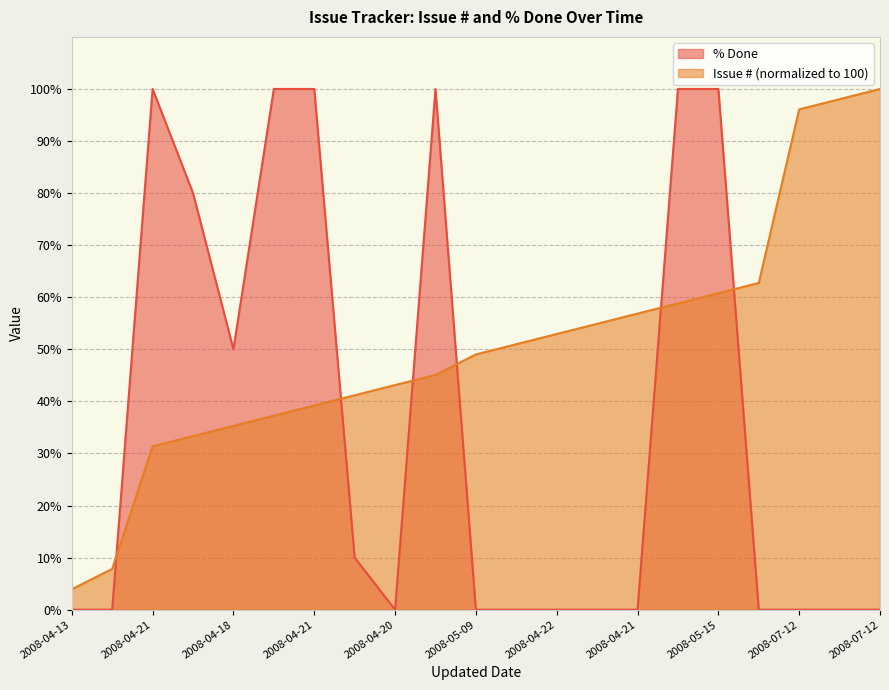

How many intersections are there between % Done and Issue #?

6